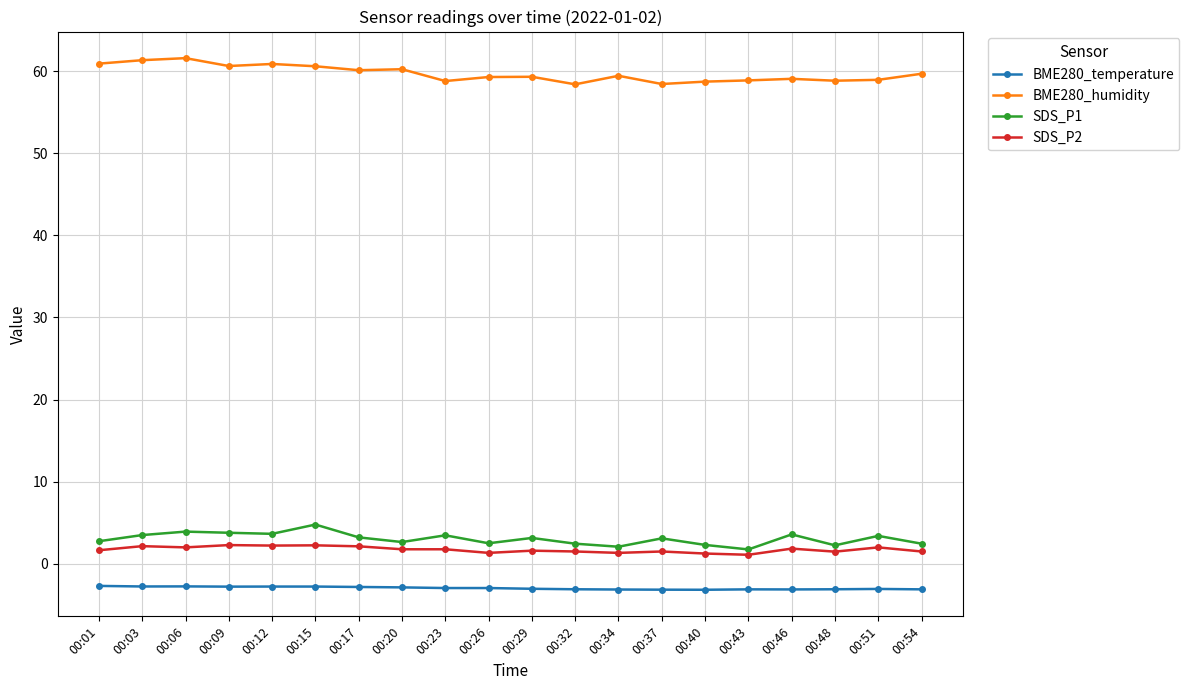

What is the minimum value for BME280_humidity?

58.4